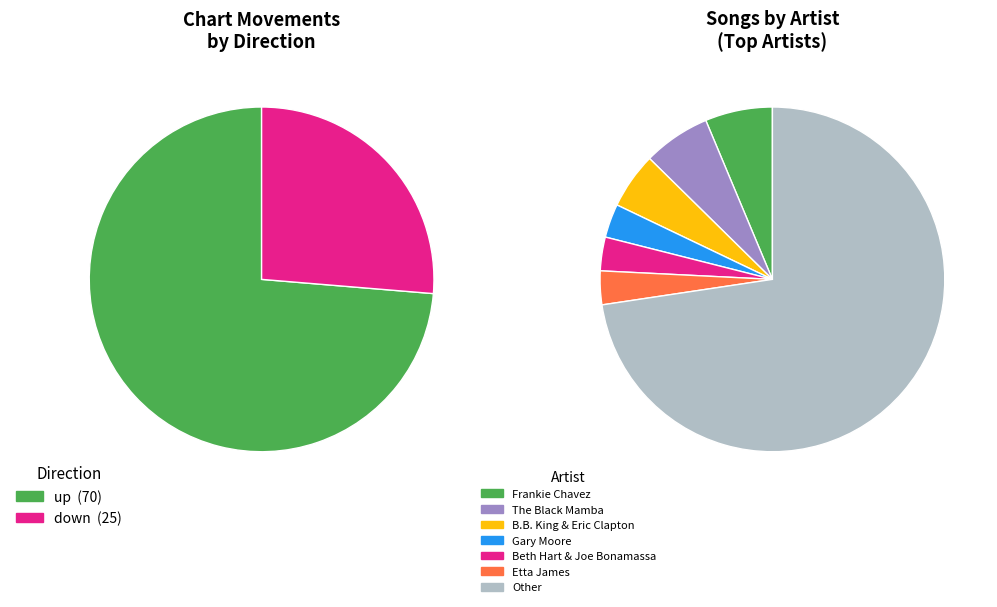

How many slices are in this pie chart?

2